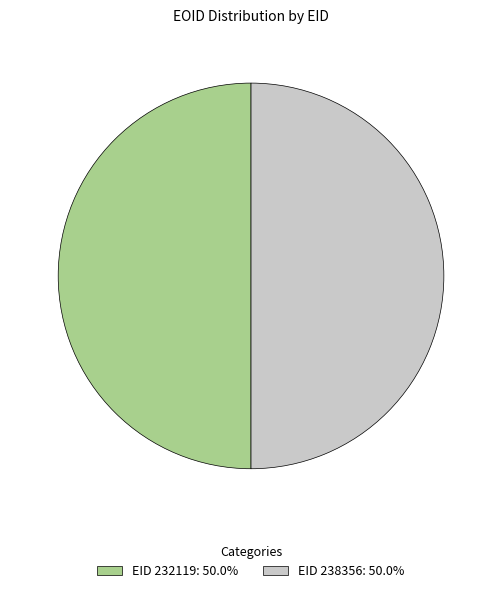

Count the number of slices in the pie.

2